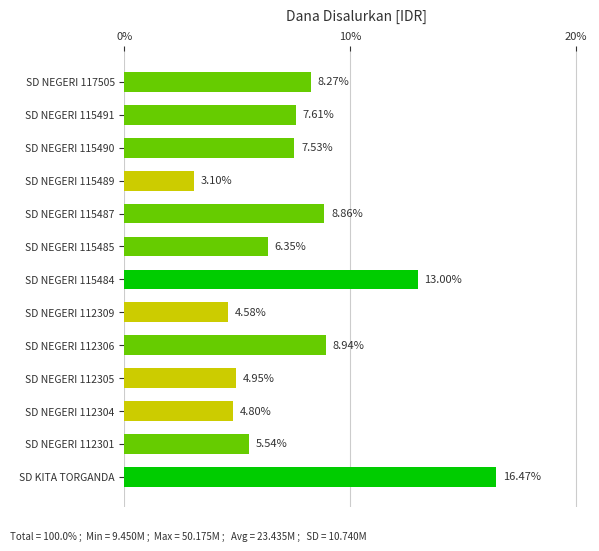

What is the ratio of the value at SD NEGERI 115484 to the value at SD NEGERI 112304?

2.7